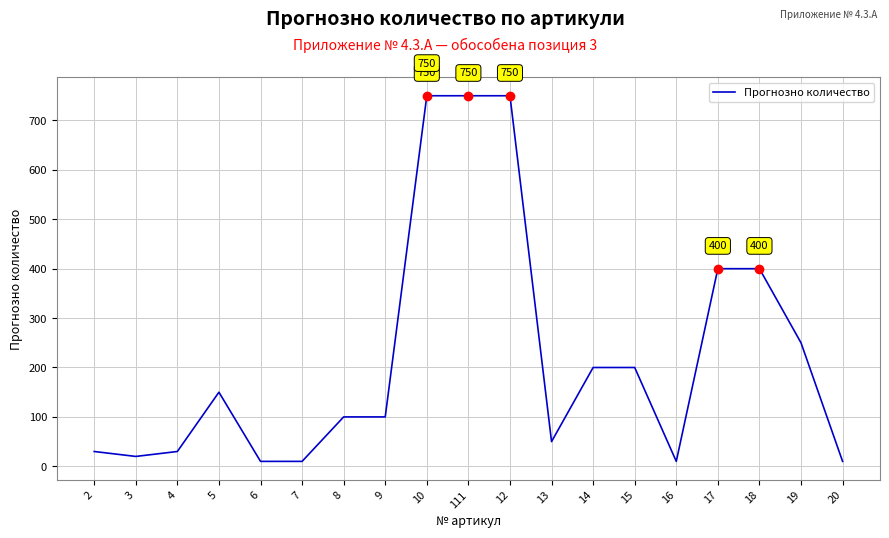

Does the chart display data point markers on the line(s)?

No